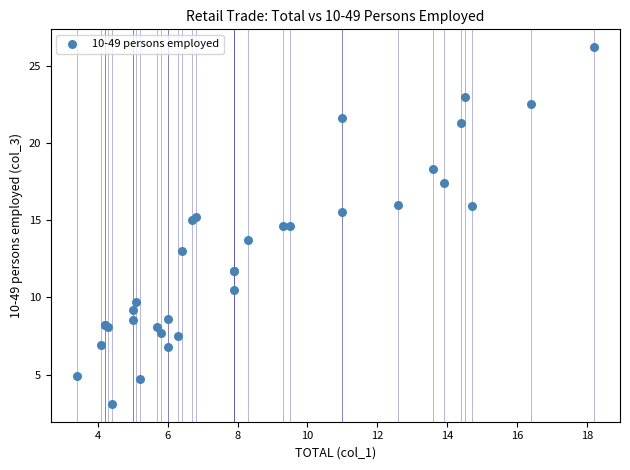

What Y value in the scatter plot is closest to 14?

13.7